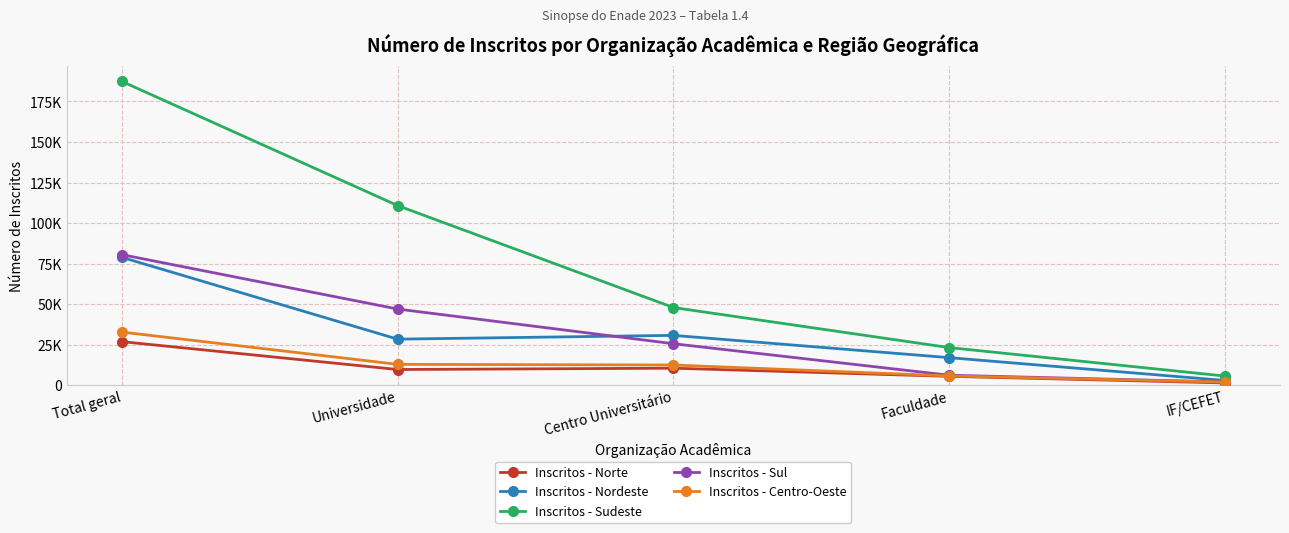

Which series changed the most between Faculdade and IF/CEFET?

Inscritos - Sudeste